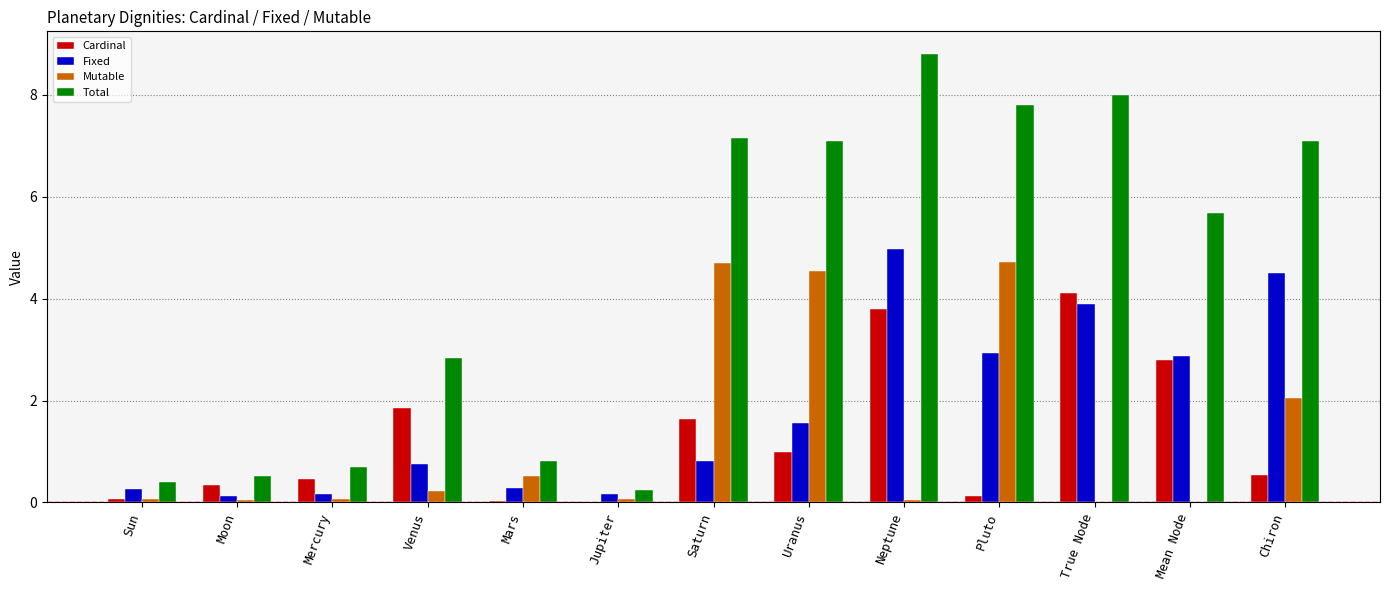

What is the maximum value for Cardinal?

4.1